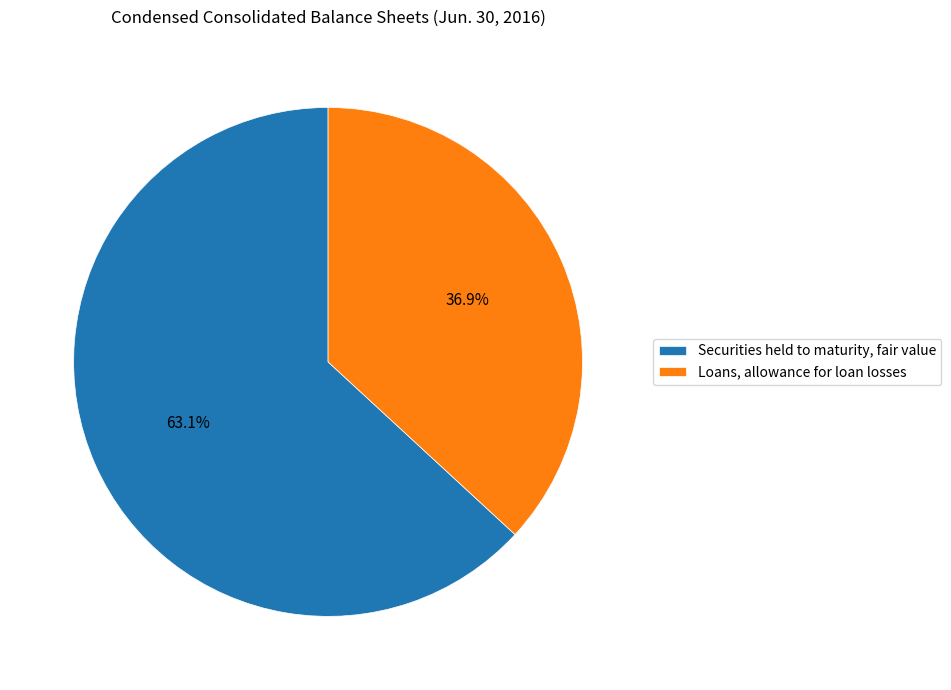

To the nearest percent, what is the difference between the largest and smallest slice percentages?

26%